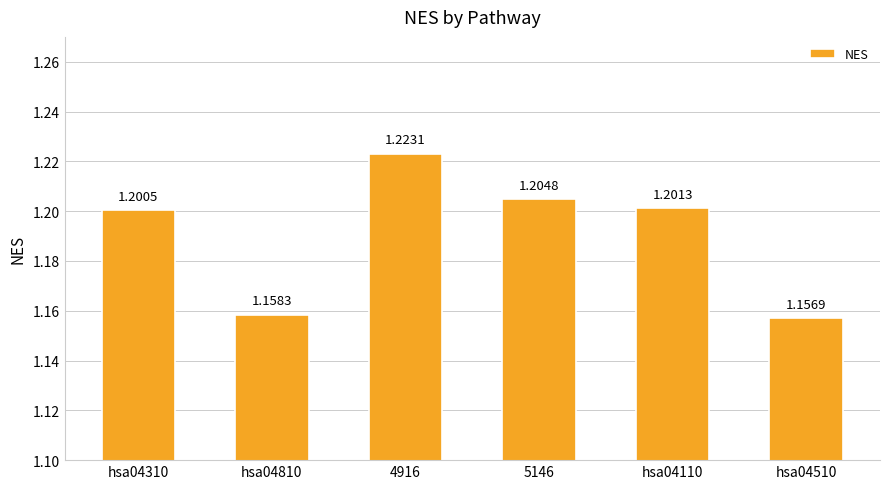

Rank the categories by value from highest to lowest.

4916, 5146, hsa04110, hsa04310, hsa04810, hsa04510